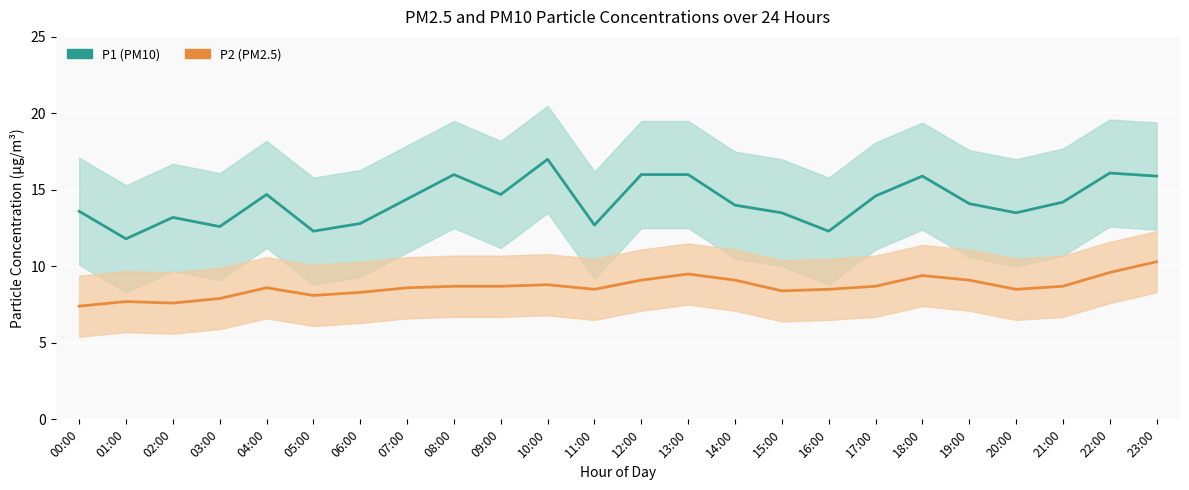

What is the label of the 23rd point from the right?

01:00